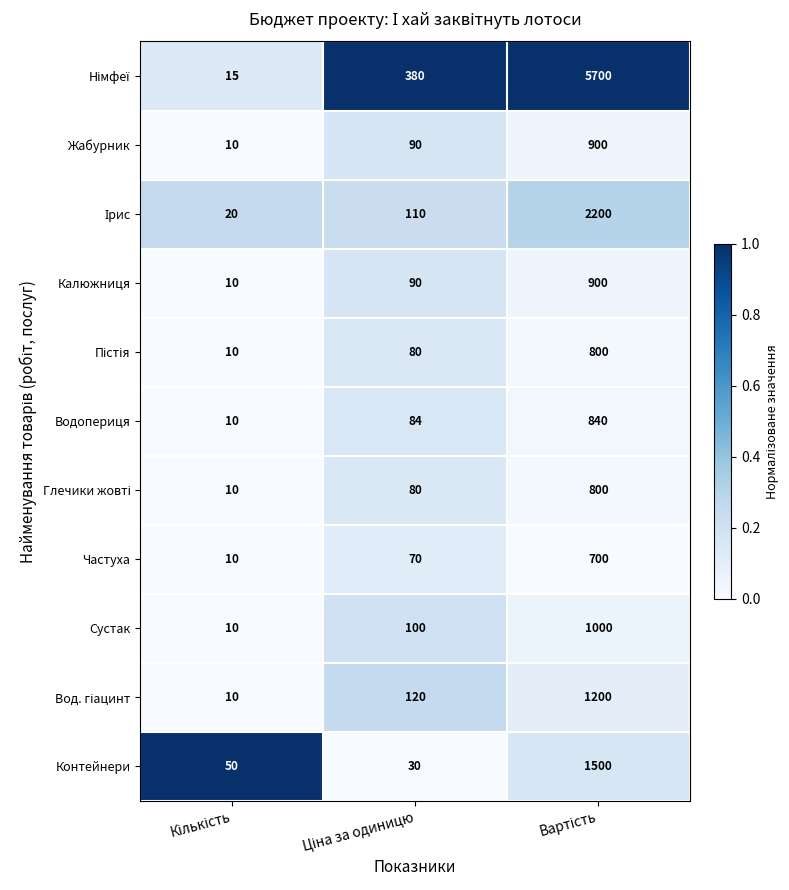

What is the average value of the Жабурник series?

333